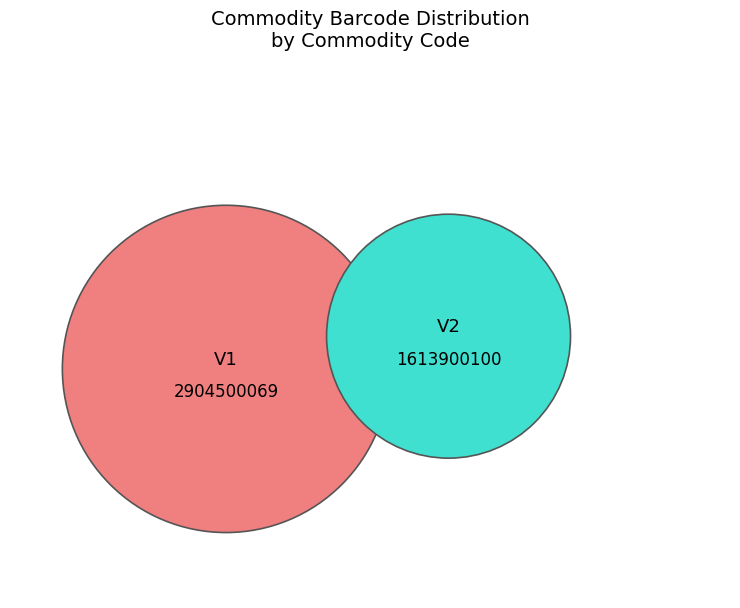

Does any single category account for the majority?

Yes